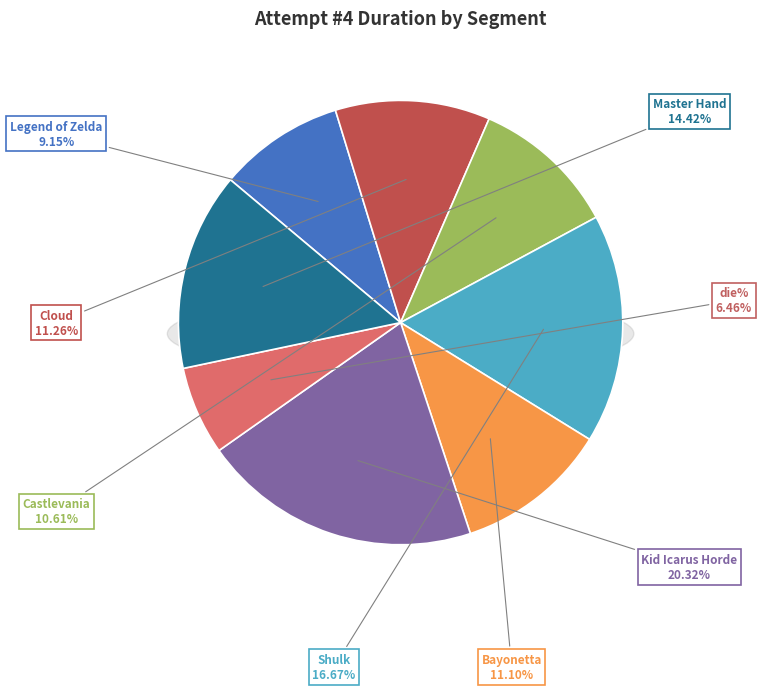

What is the ratio of the value at Shulk to the value at Castlevania?

1.6